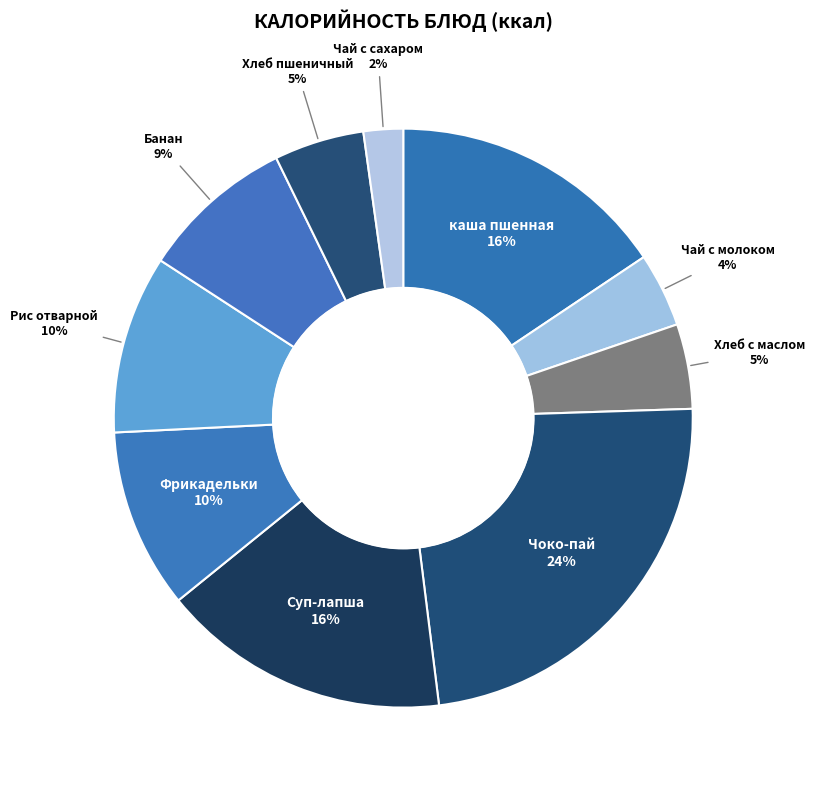

Does Чай с сахаром account for over 50% of the chart?

No